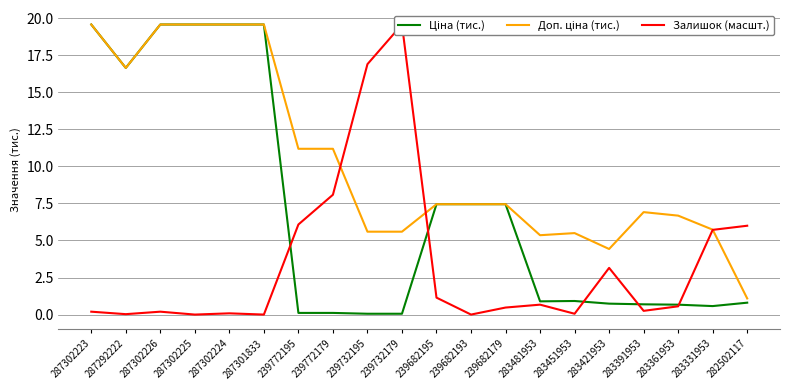

In Ціна (тис.), how many points are lower than both neighbors (excluding endpoints)?

3